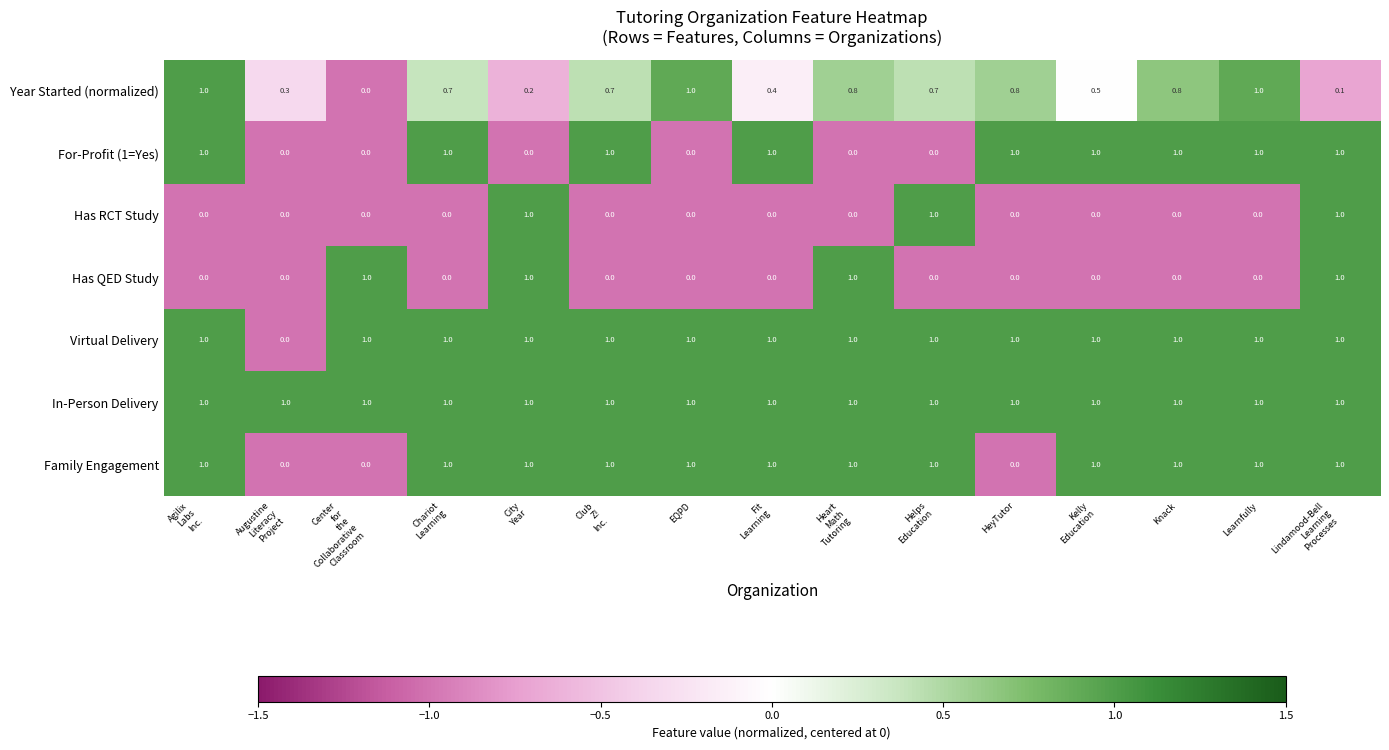

At how many categories does at least one series exceed 0?

15